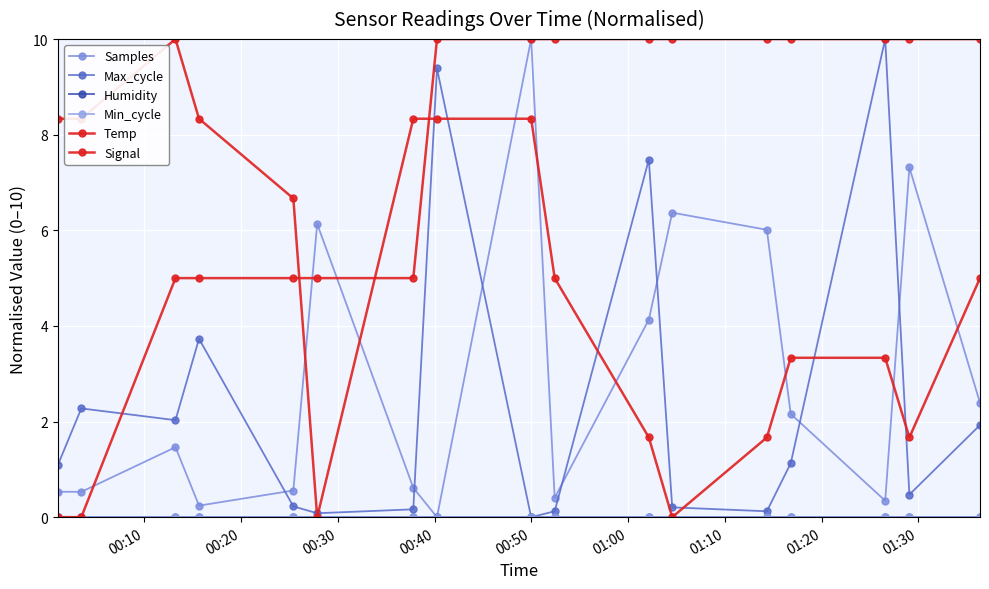

Is this an area chart (filled region under the line)?

No